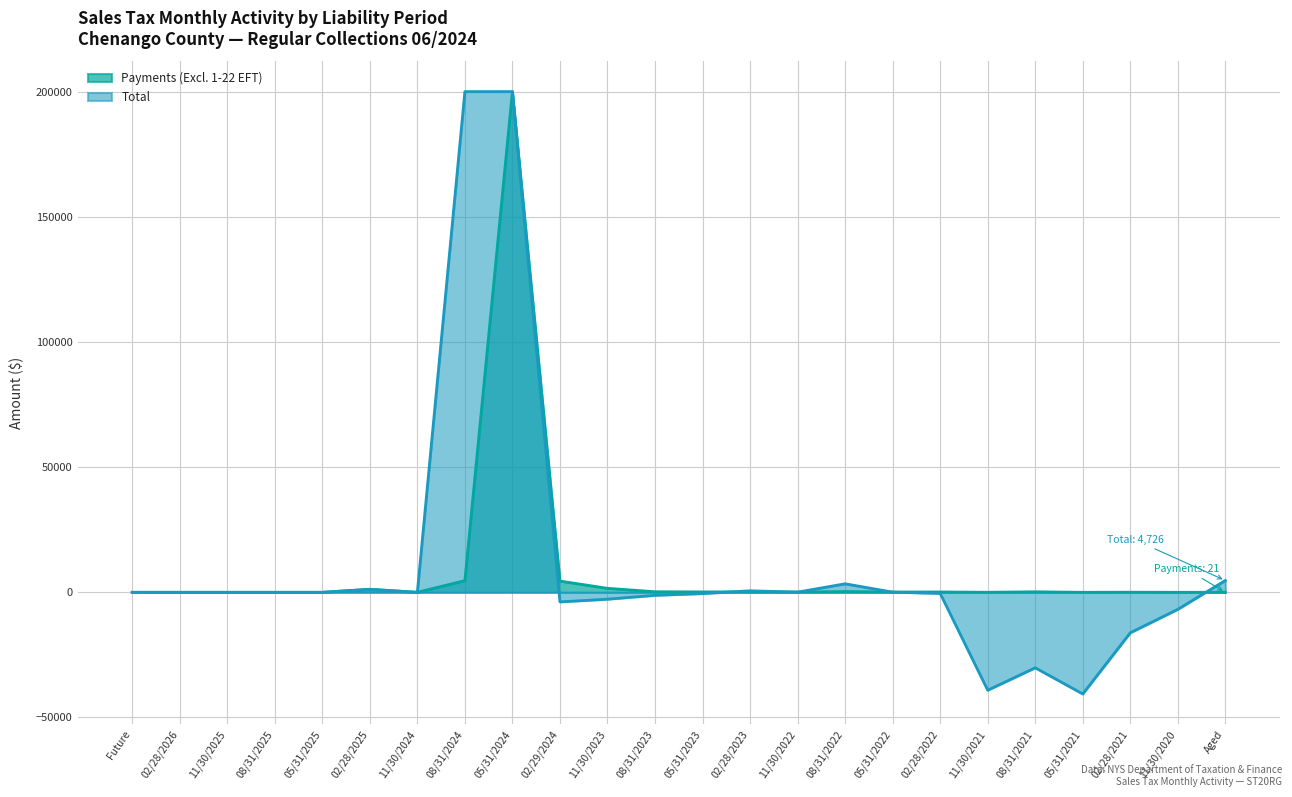

Reading left to right, transcribe all the data shown in this chart.

0.0	0.0	0.0	0.0	0.0	1209.8	0.0	4661.9	200000.0	4487.4	1595.5	228.8	153.8	177.3	114.6	296.5	117.1	139.4	18.4	206.9	1.3	47.5	0.7	21.3